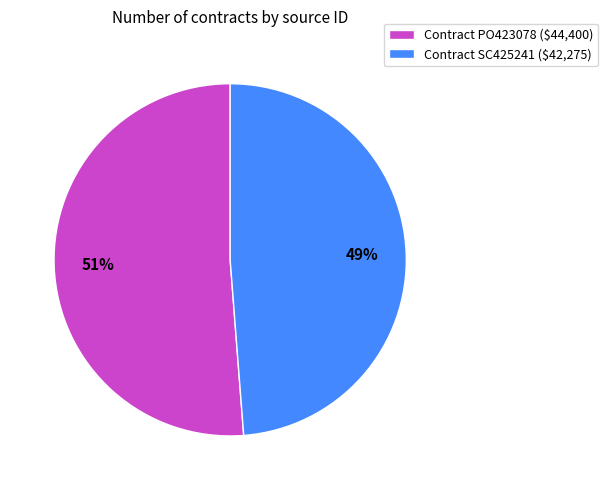

Which slice is the smallest?

Contract SC425241 ($42,275)